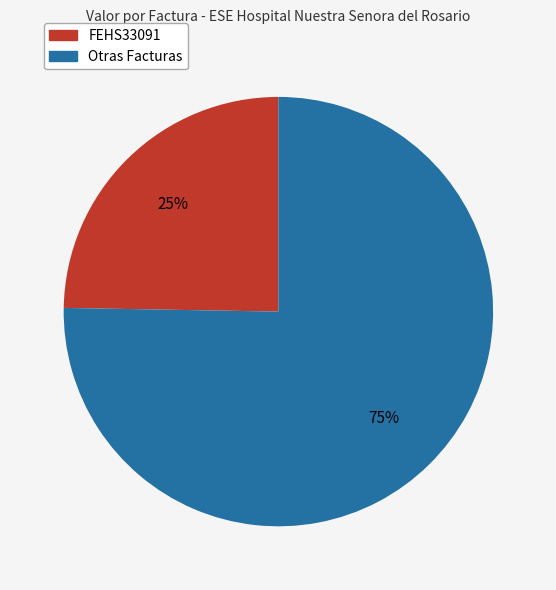

Is there a majority slice in this chart?

Yes